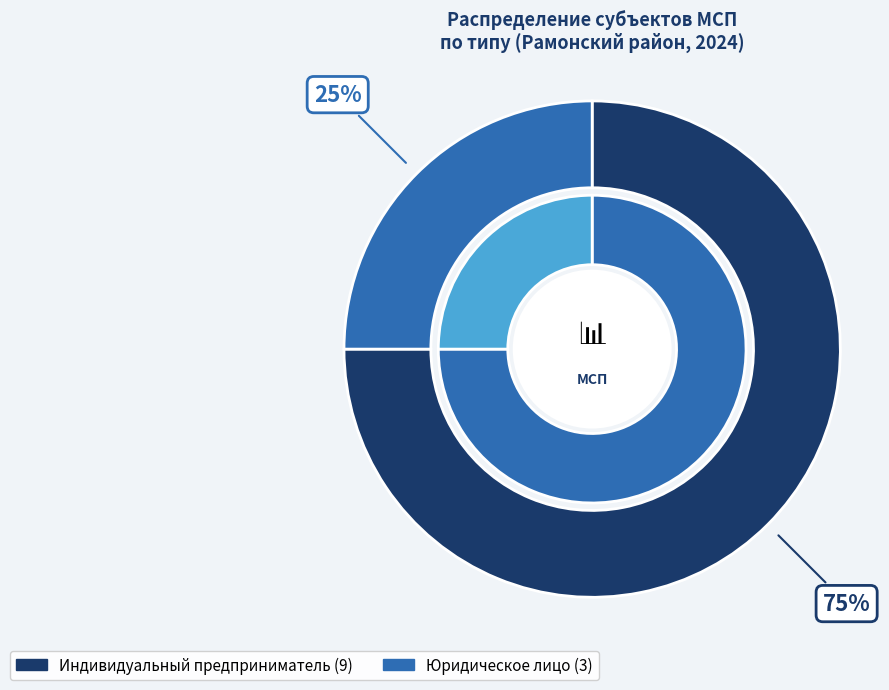

What portion of the pie excludes Другие?

80.0%